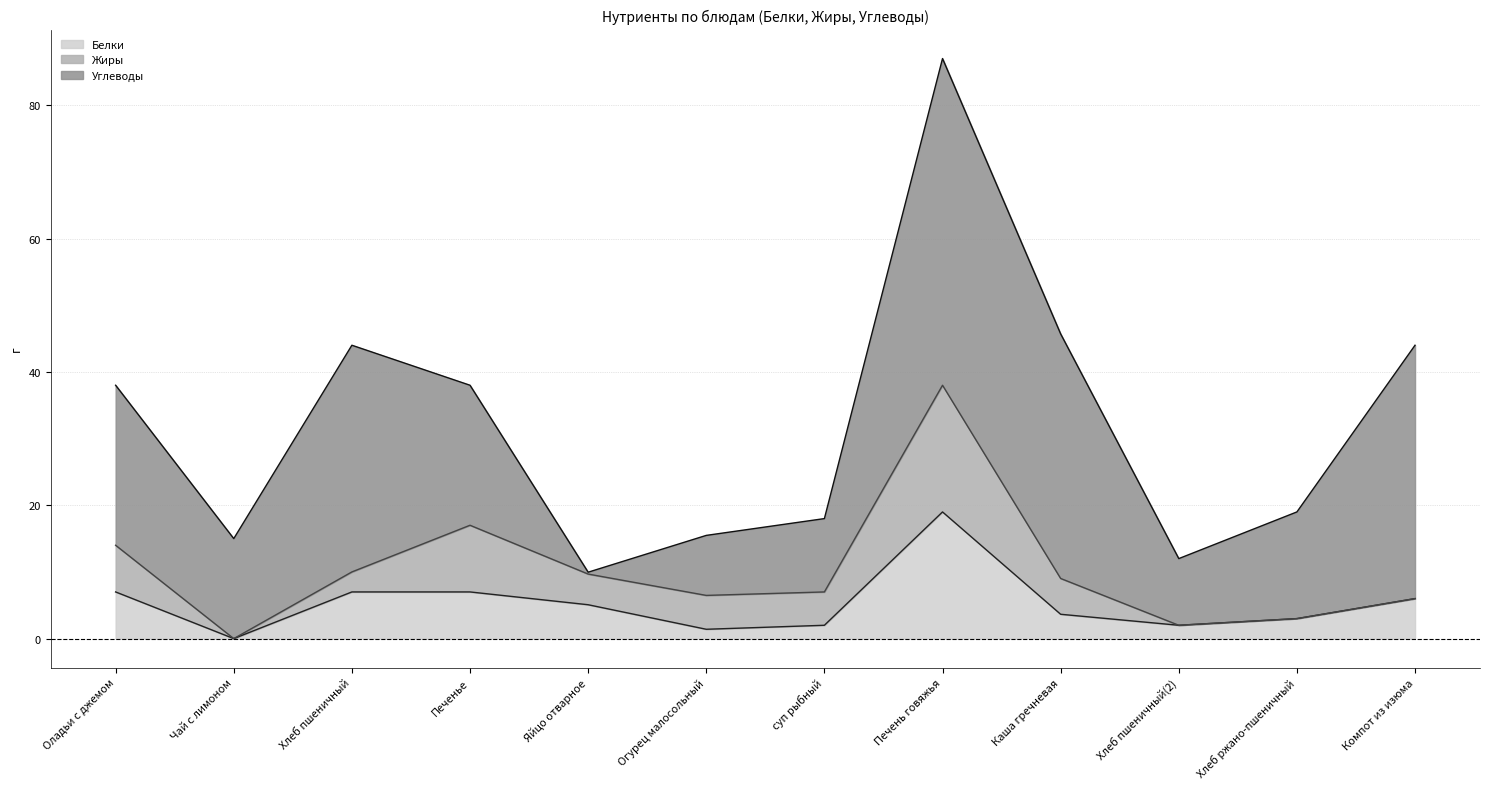

What is the difference between the maximum and minimum values in the Жиры series?

19.0